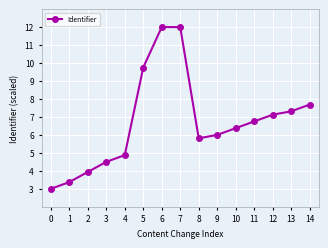

What is the minimum value shown in the chart?

3.0